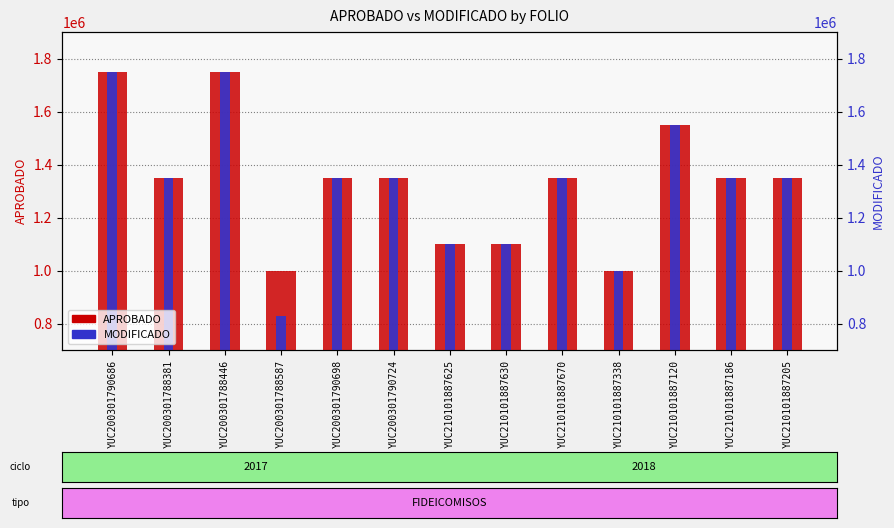

Rank the series at YUC210101887670 from highest to lowest value.

APROBADO, MODIFICADO